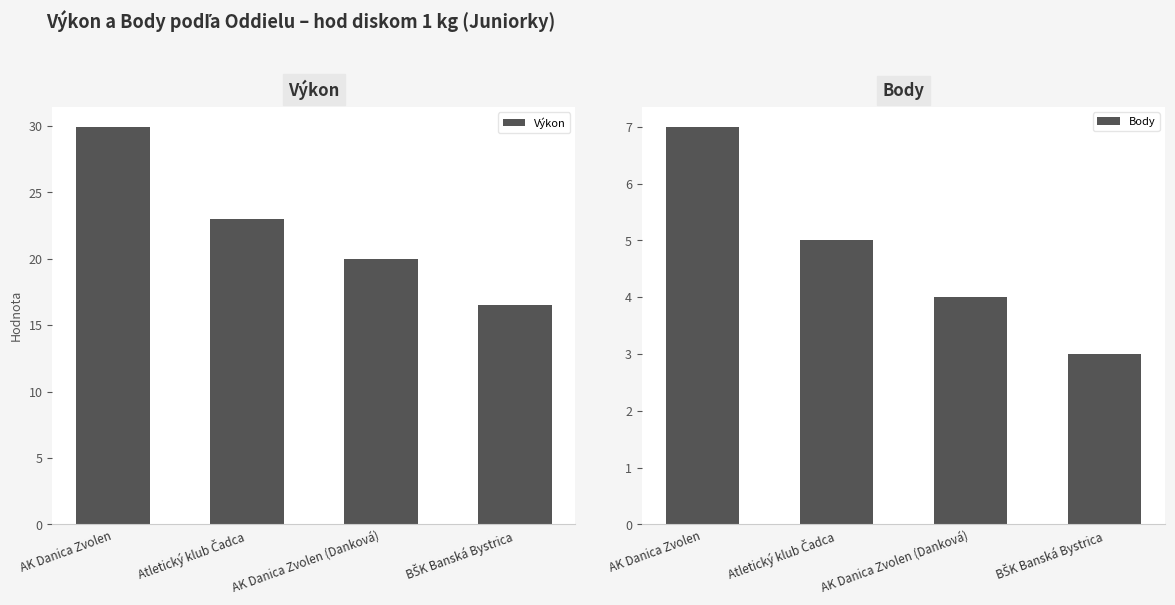

What value does the Body series have at AK Danica Zvolen (Danková)?

4